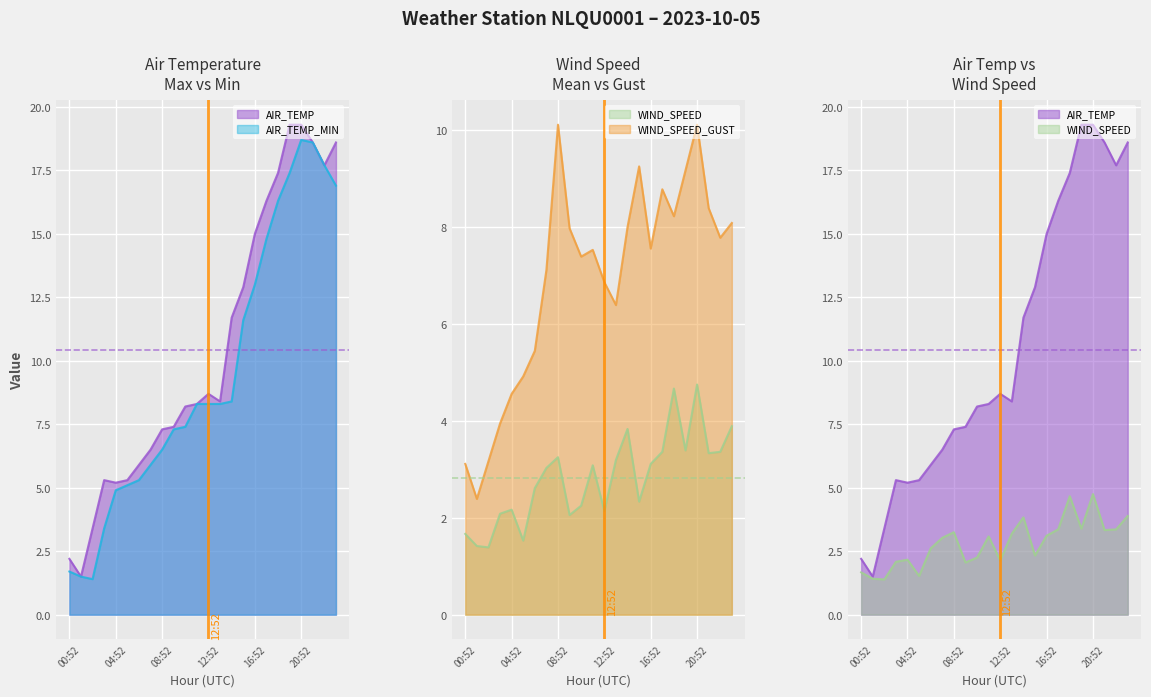

What is the label of the 6th point from the left?

05:52